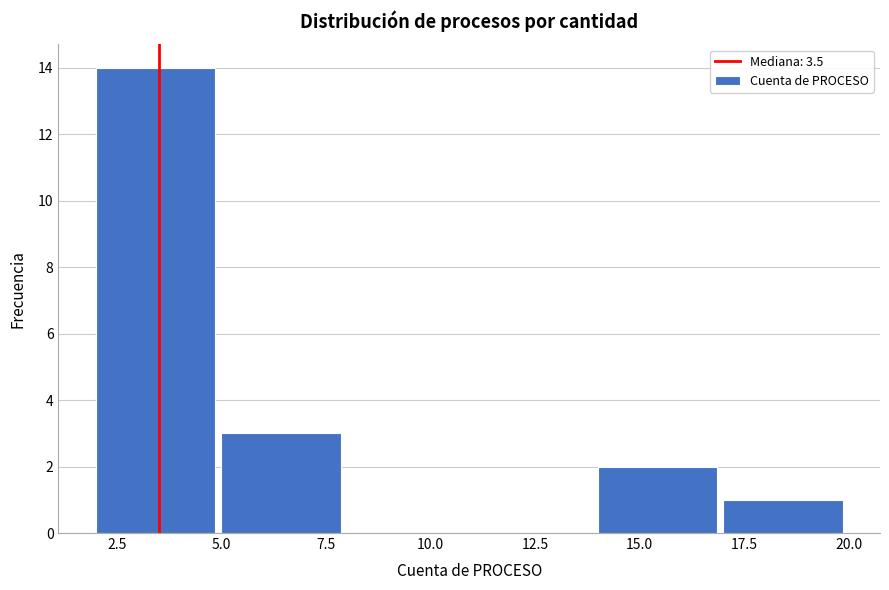

How tall is the bar that spans 2 to 5 on the x-axis? The values are not printed on the chart, so give them approximately, as read against the axis.

14